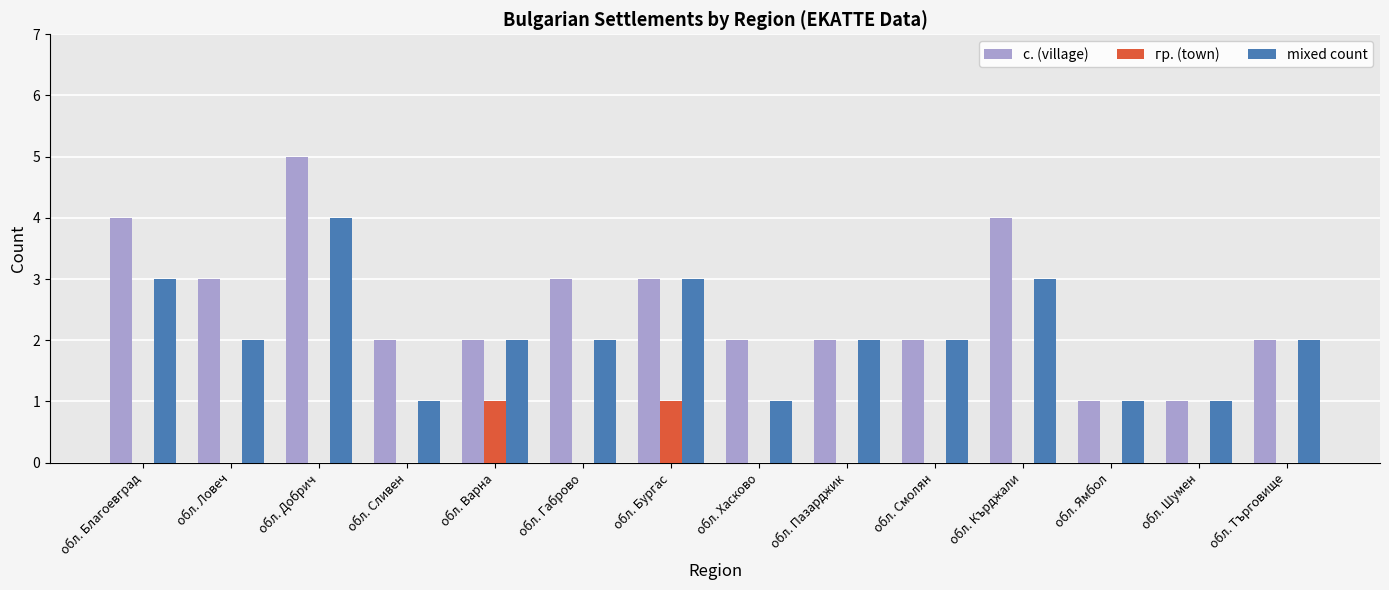

The гр. (town) series shows -1 at обл. Кърджали. True or false?

False